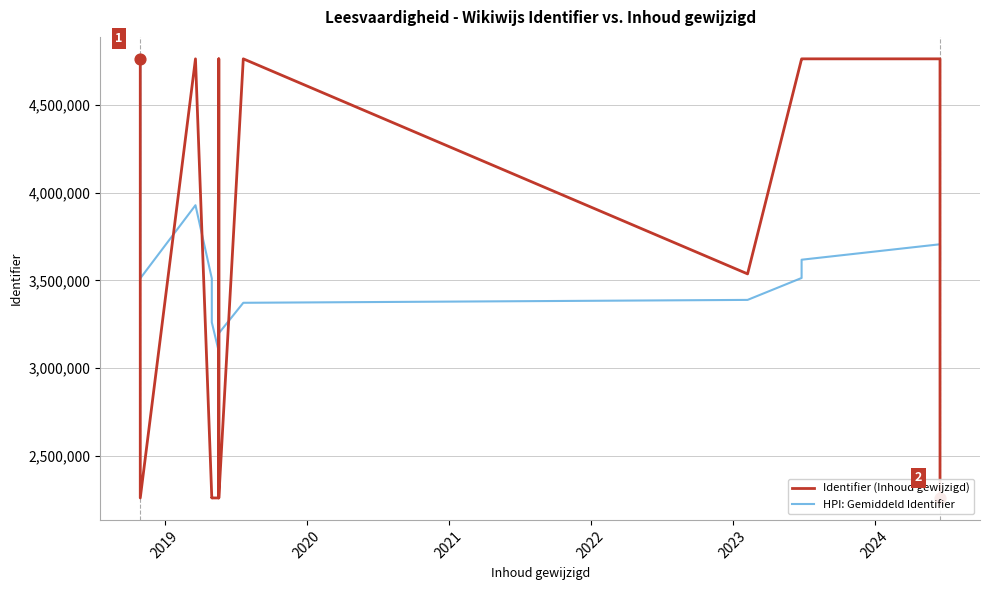

Which series has the largest Y range (max minus min)?

Identifier (Inhoud gewijzigd)